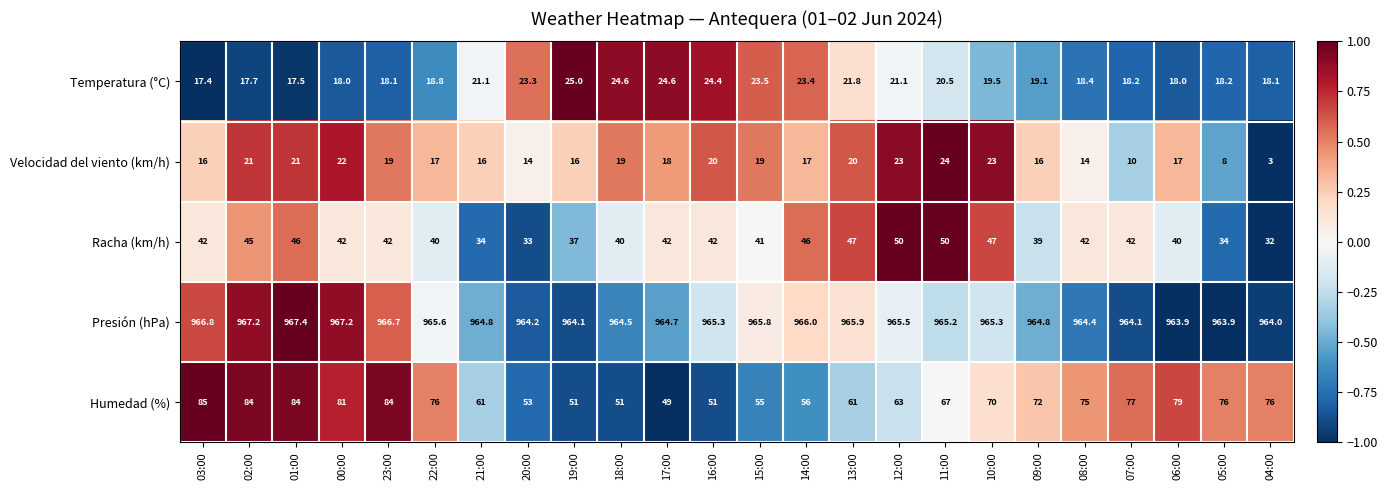

What is the approximate value of Humedad (%) at 07:00?

77.0